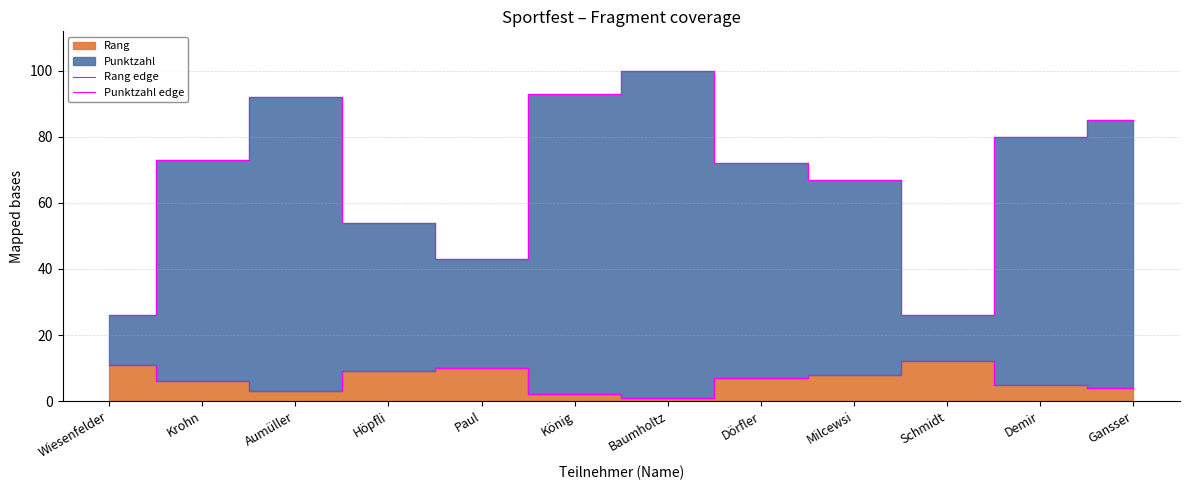

True or false: Rang edge has more than 0 interior local peaks.

True